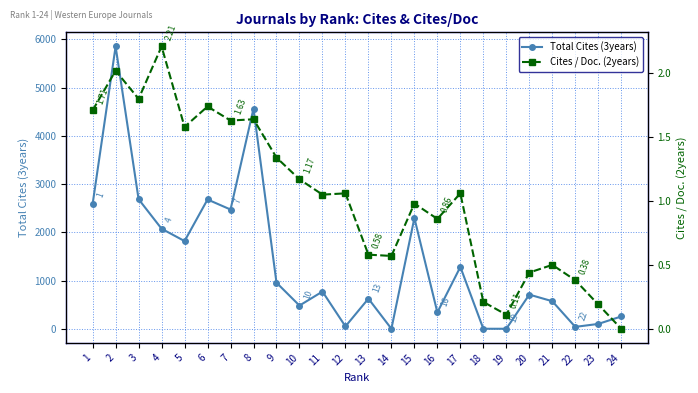

What is the value of the Total Cites (3years) point at the 9th from the left?

955